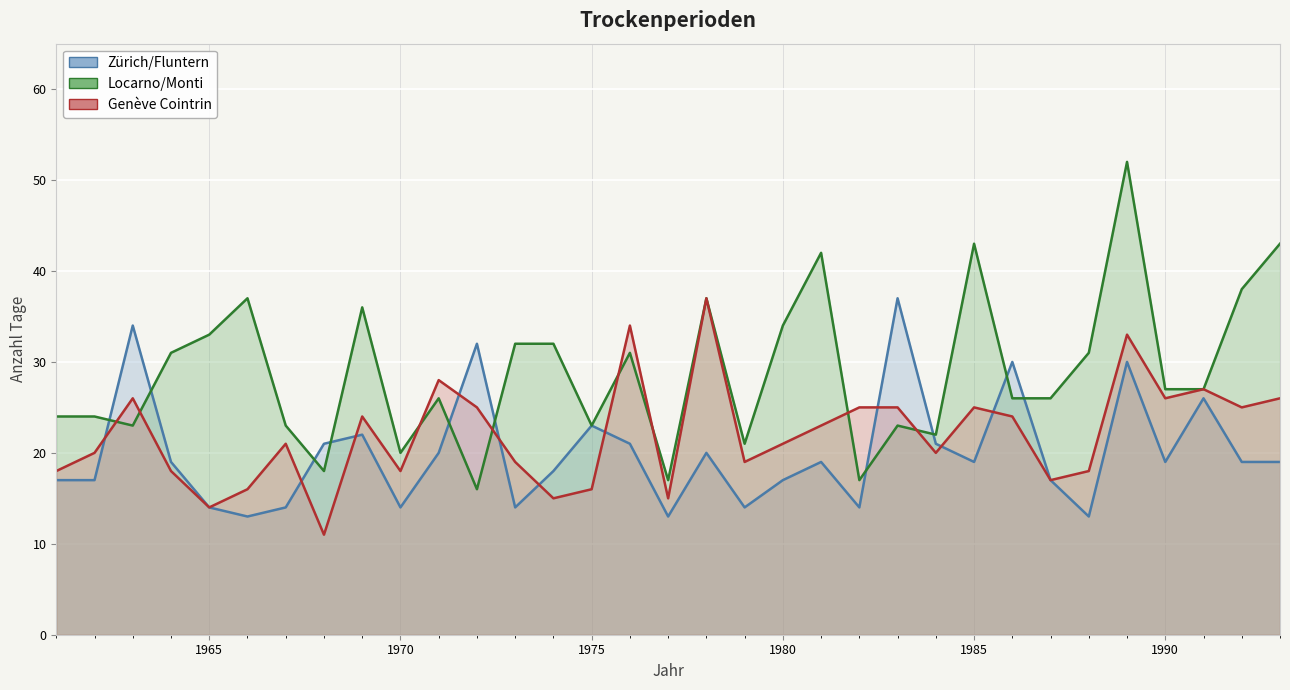

At which label does Genève Cointrin reach its minimum?

1968